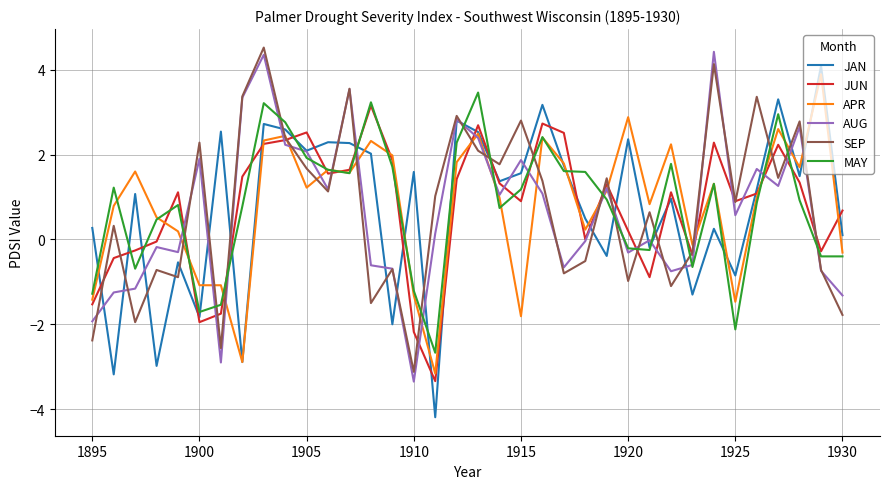

After their last crossing, which series has the higher values: SEP or JAN?

JAN